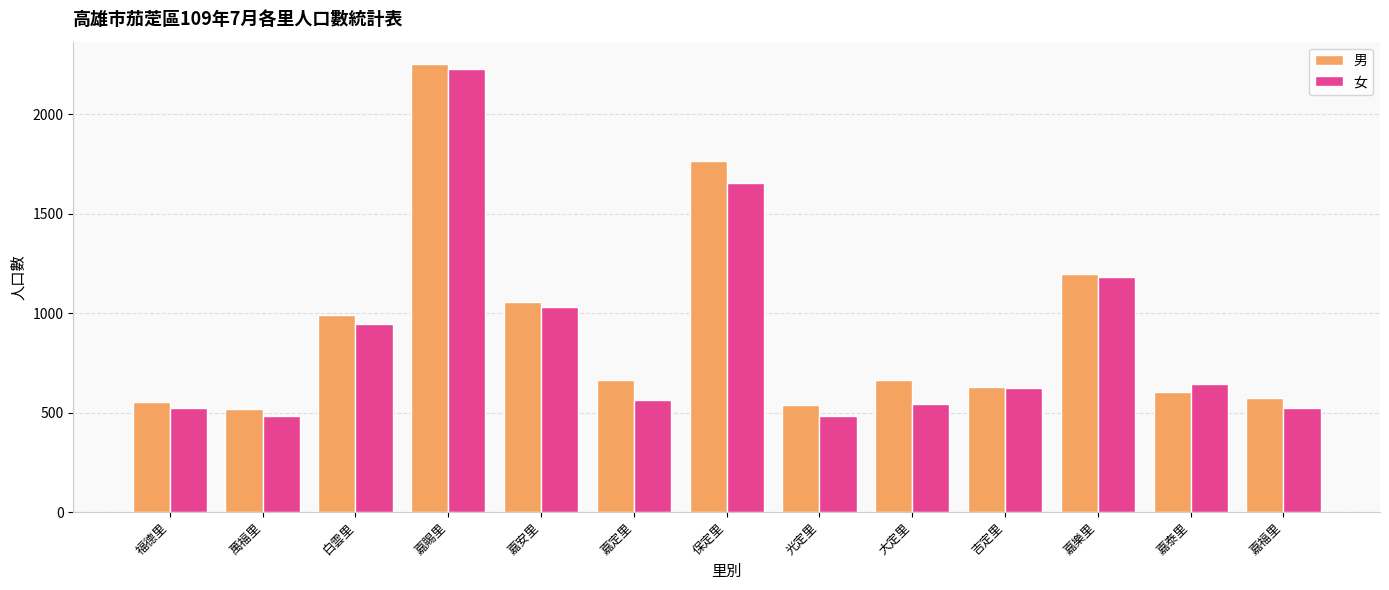

What is the difference between the highest and lowest values at 嘉定里?

102